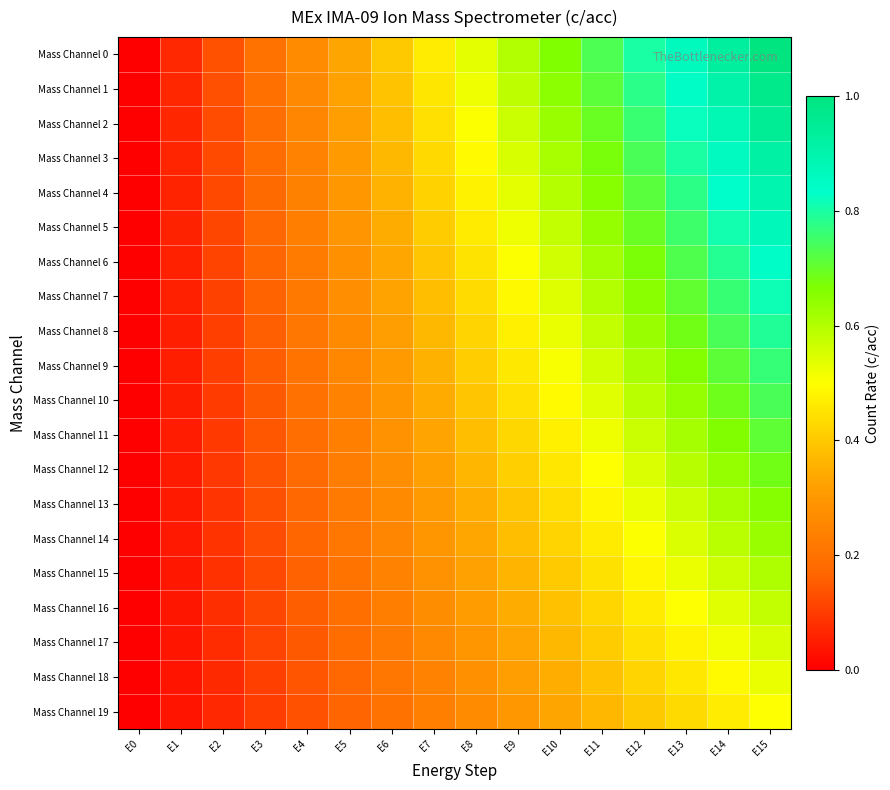

Count the number of categories in the chart.

16